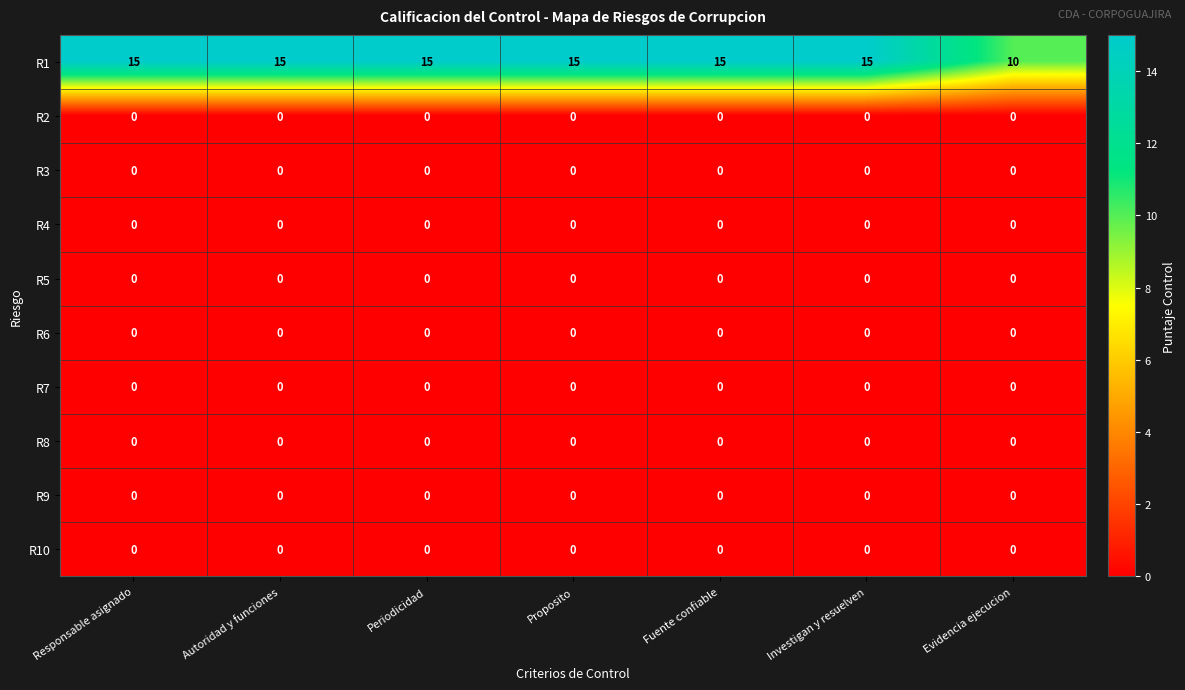

How many distinct data groups are displayed?

10